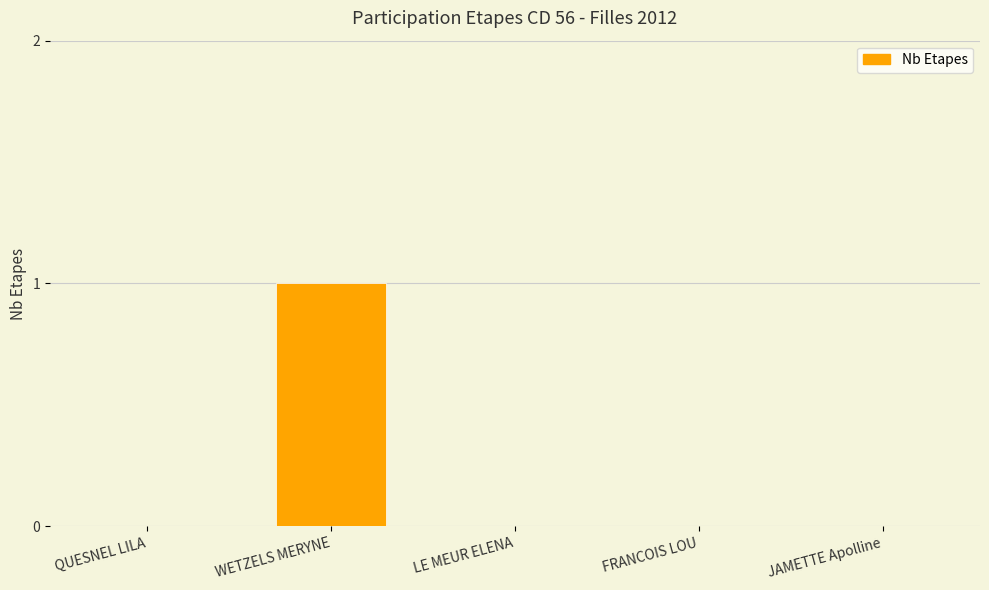

What is the sum of all values?

1